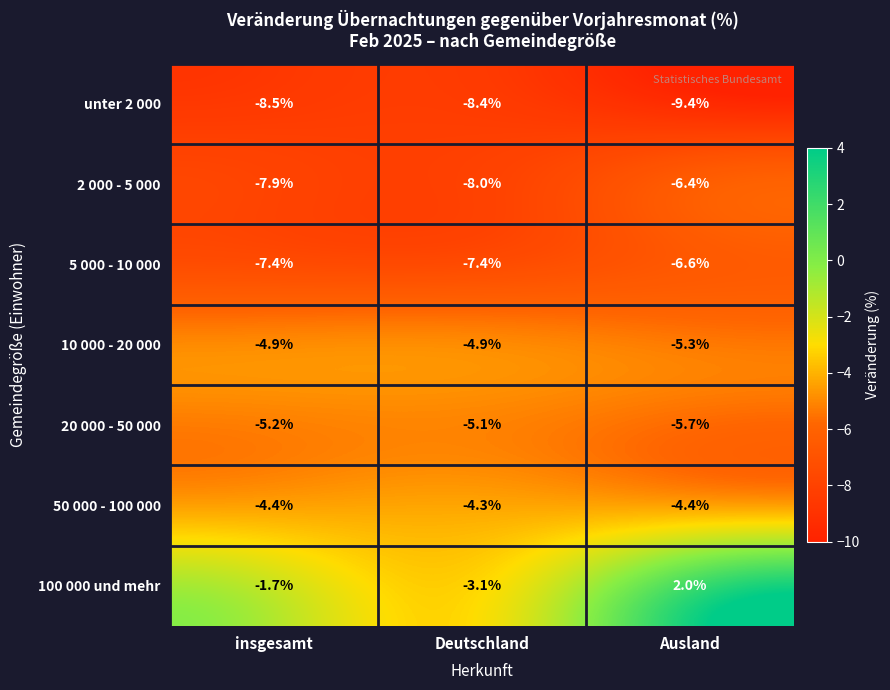

Reading left to right, transcribe all the data shown in this chart.

unter 2 000: -8.5	-8.4	-9.4
2 000 - 5 000: -7.9	-8.0	-6.4
5 000 - 10 000: -7.4	-7.4	-6.6
10 000 - 20 000: -4.9	-4.9	-5.3
20 000 - 50 000: -5.2	-5.1	-5.7
50 000 - 100 000: -4.4	-4.3	-4.4
100 000 und mehr: -1.7	-3.1	2.0